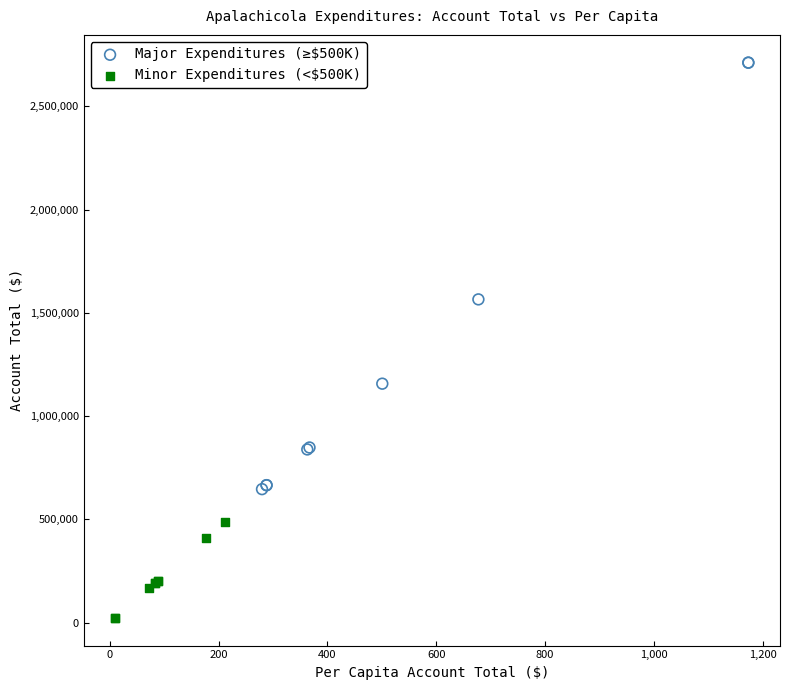

Which series reaches the minimum Y coordinate?

Minor Expenditures (<$500K)